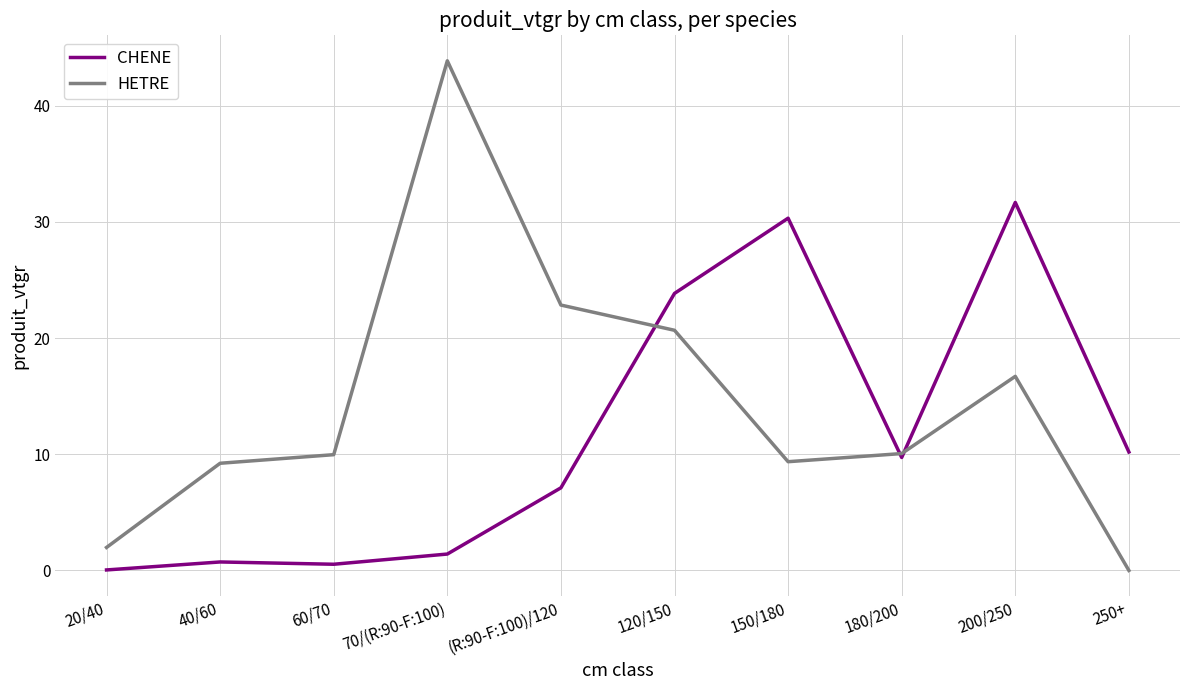

Rank the series at 250+ from lowest to highest value.

HETRE, CHENE